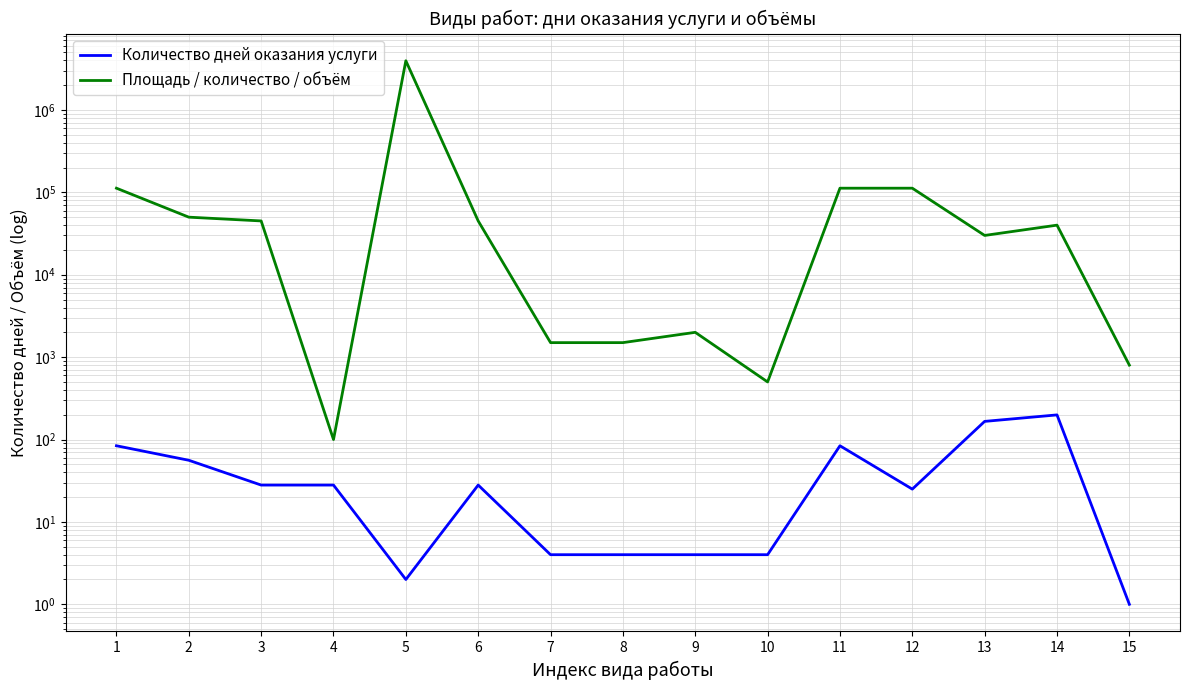

What is the spread (max minus min) of values at 14?

39801